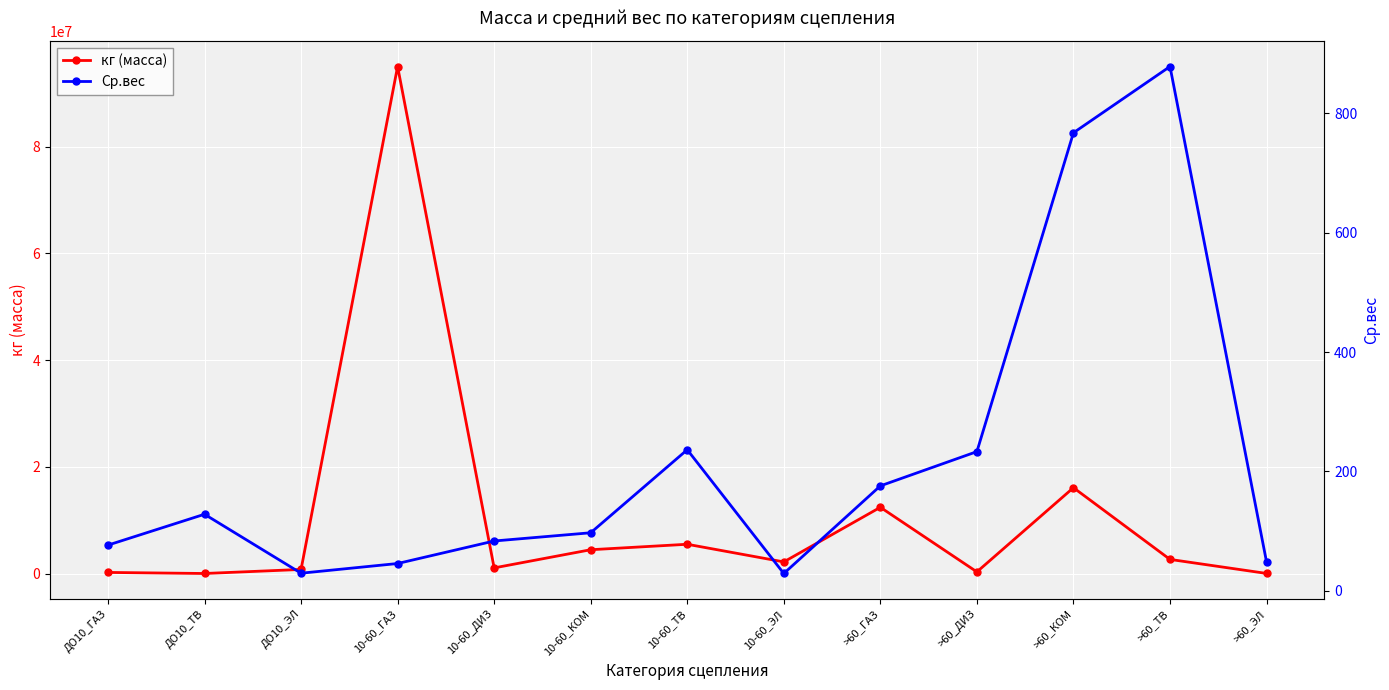

The value of Ср.вес at 10-60_ЭЛ is 29.0. True or false?

True